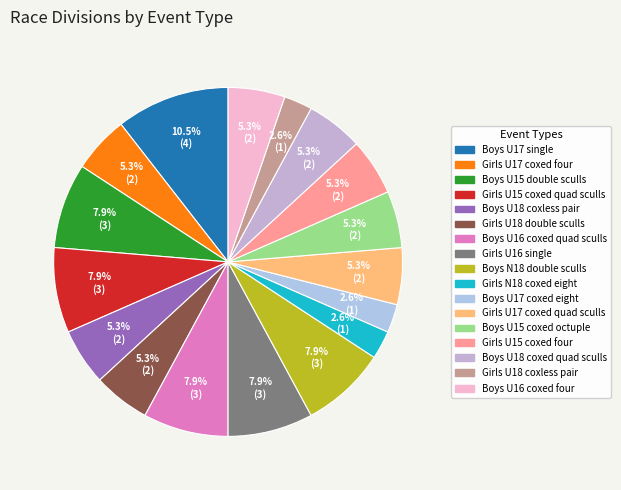

To the nearest percent, what is the average slice percentage?

6%